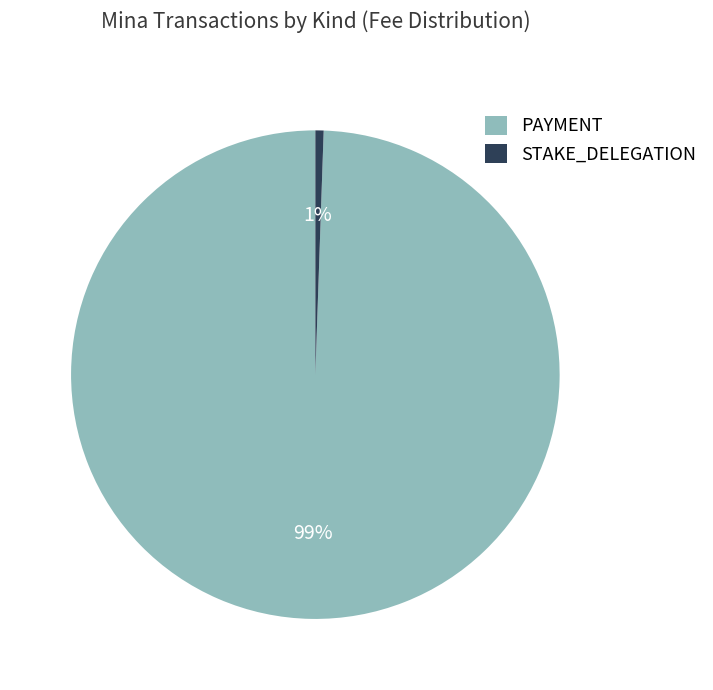

Is there any slice that represents more than half of the pie?

Yes